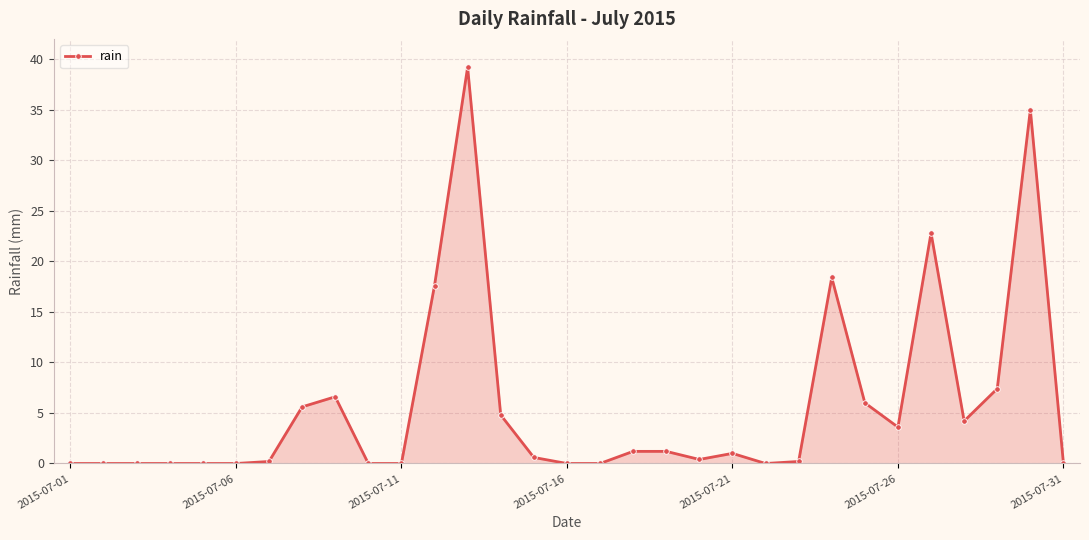

What is the maximum value shown in the chart?

39.2